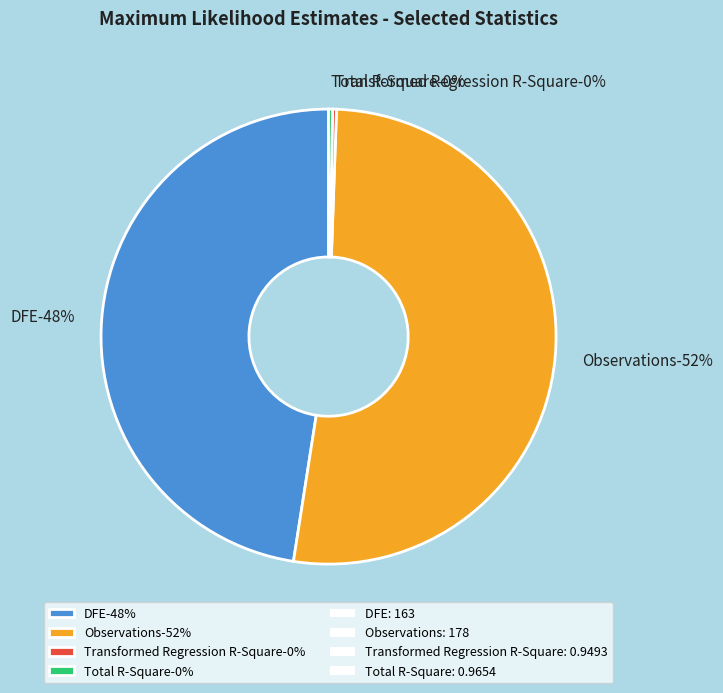

What is the change in value from DFE to Transformed Regression R-Square?

-162.1